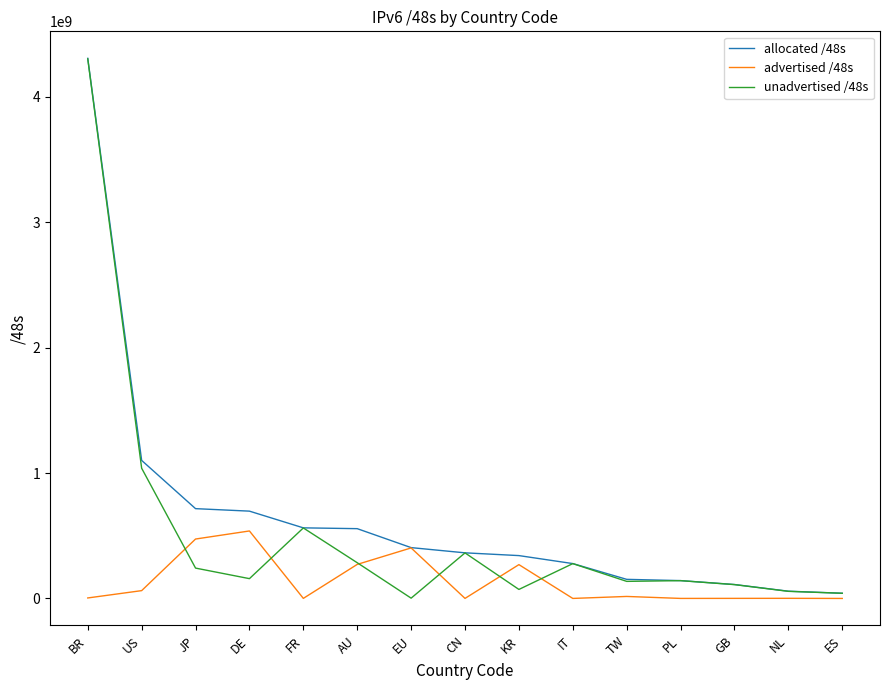

Is the value of allocated /48s at TW greater than the value of unadvertised /48s at ES?

Yes